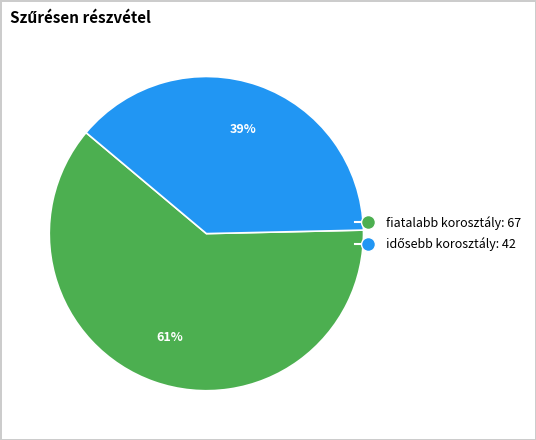

Count the number of slices in the pie.

2